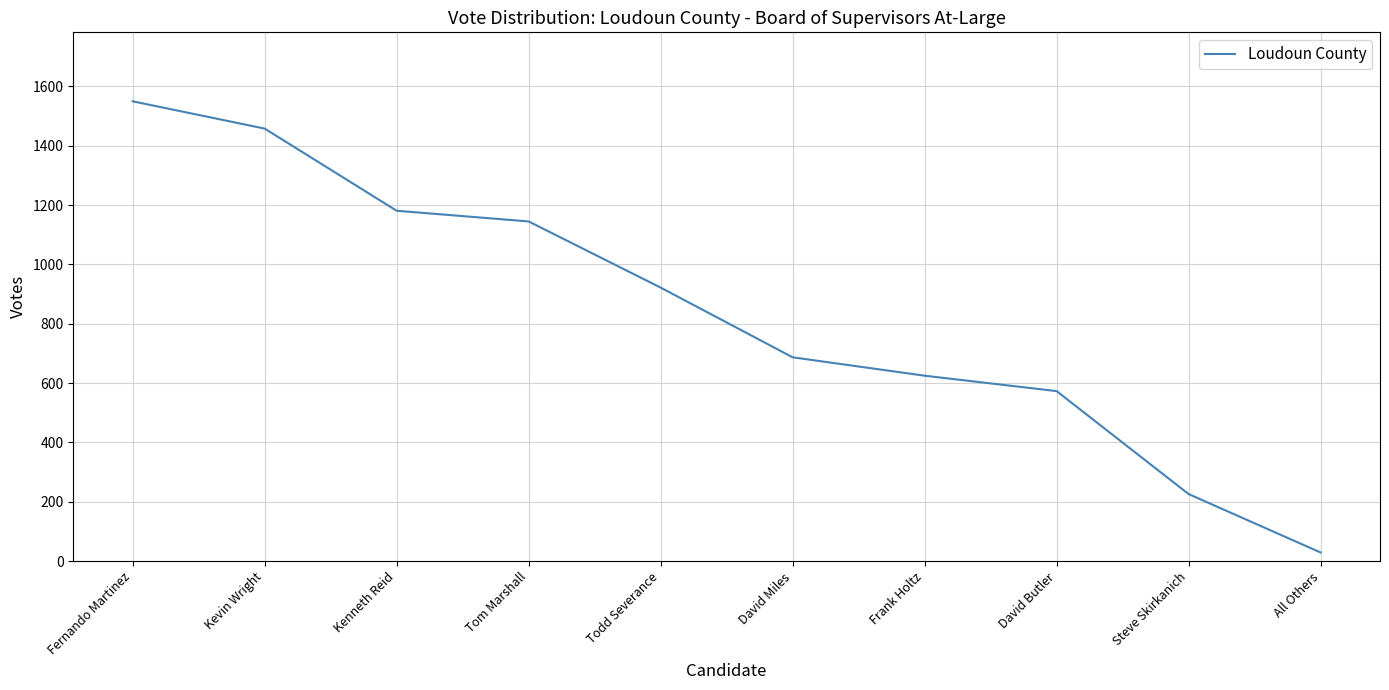

Reading left to right, transcribe all the data shown in this chart.

1550	1458	1181	1145	922	687	625	573	226	29